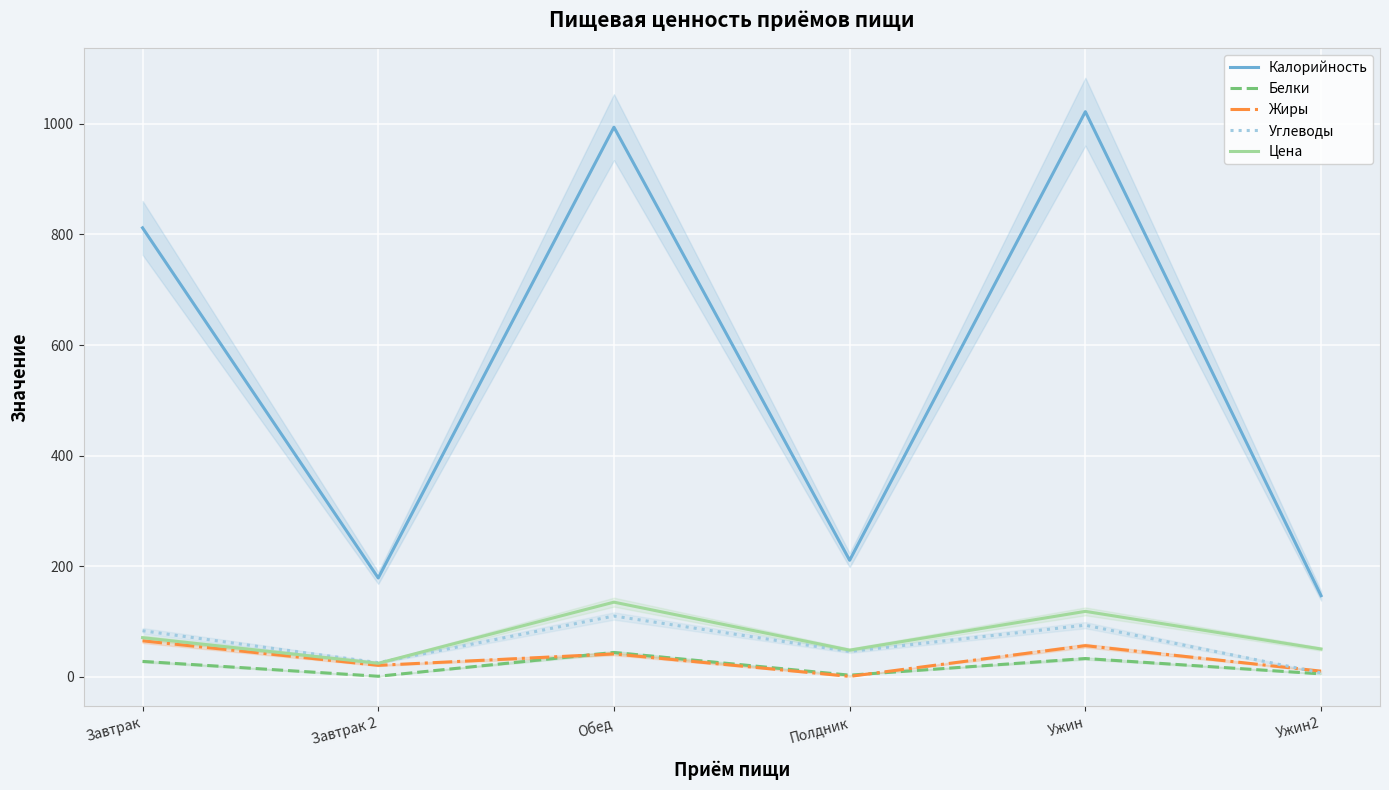

The value of Углеводы at Завтрак is 83.6. True or false?

True